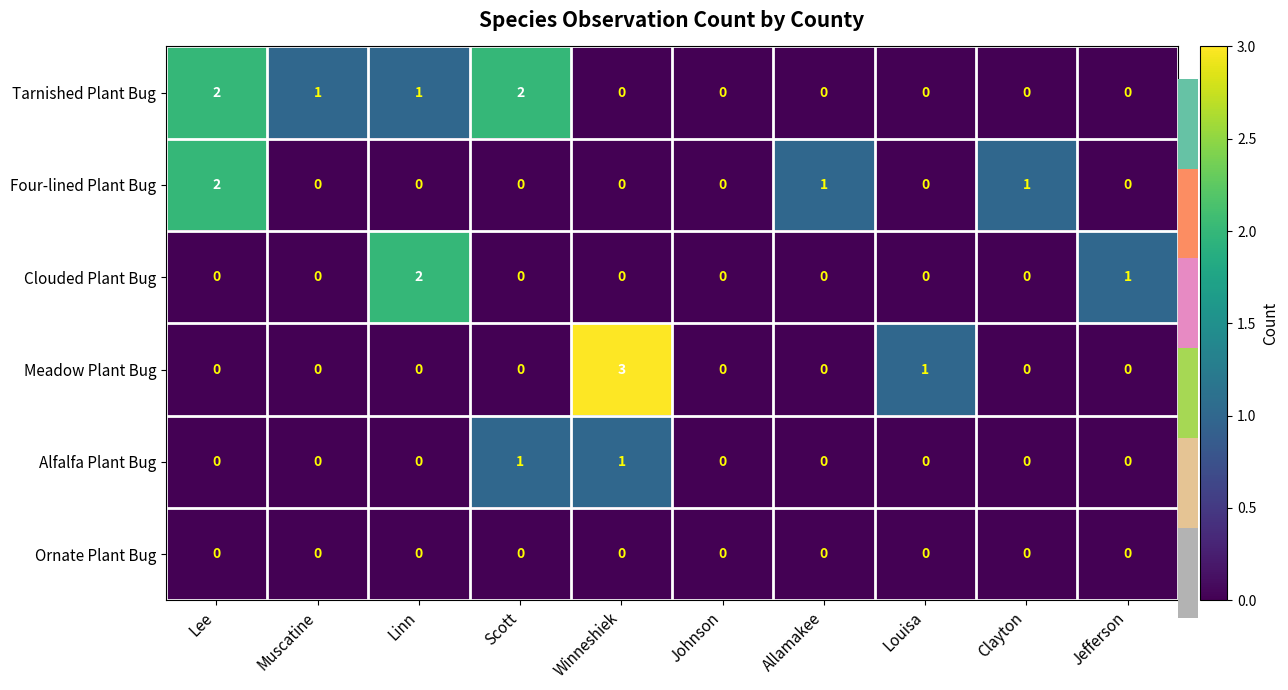

Which series has the largest total across all categories?

Tarnished Plant Bug